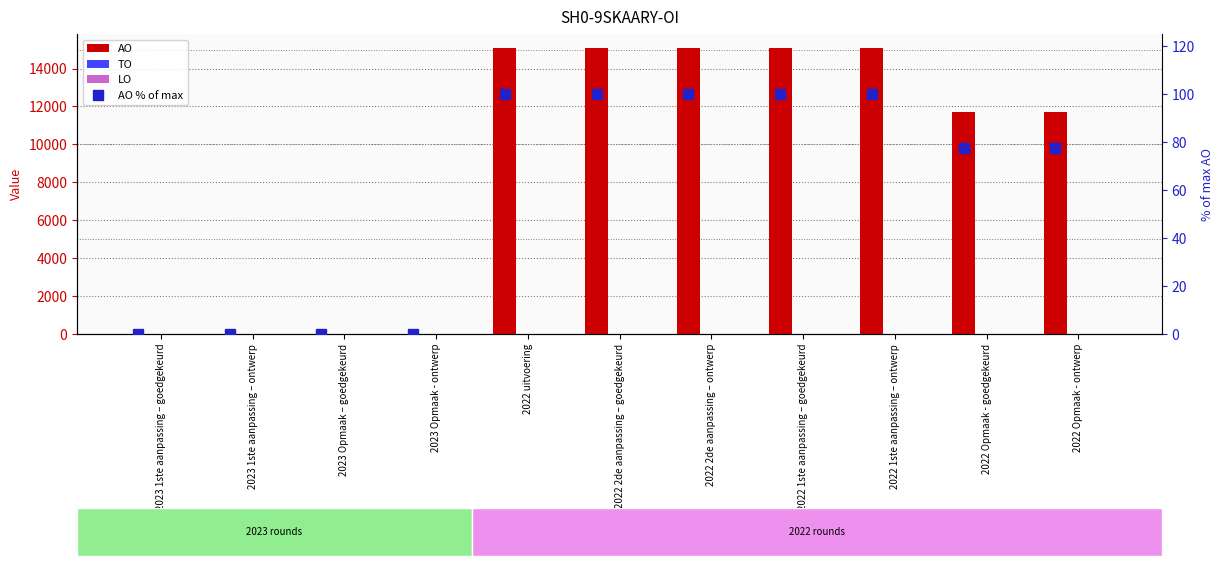

Rank the series at 2022 1ste aanpassing – goedgekeurd from lowest to highest value.

TO, LO, AO % of max, AO